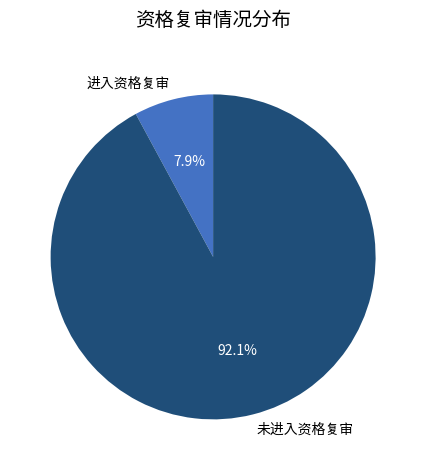

Between 未进入资格复审 and 进入资格复审, which is larger?

未进入资格复审